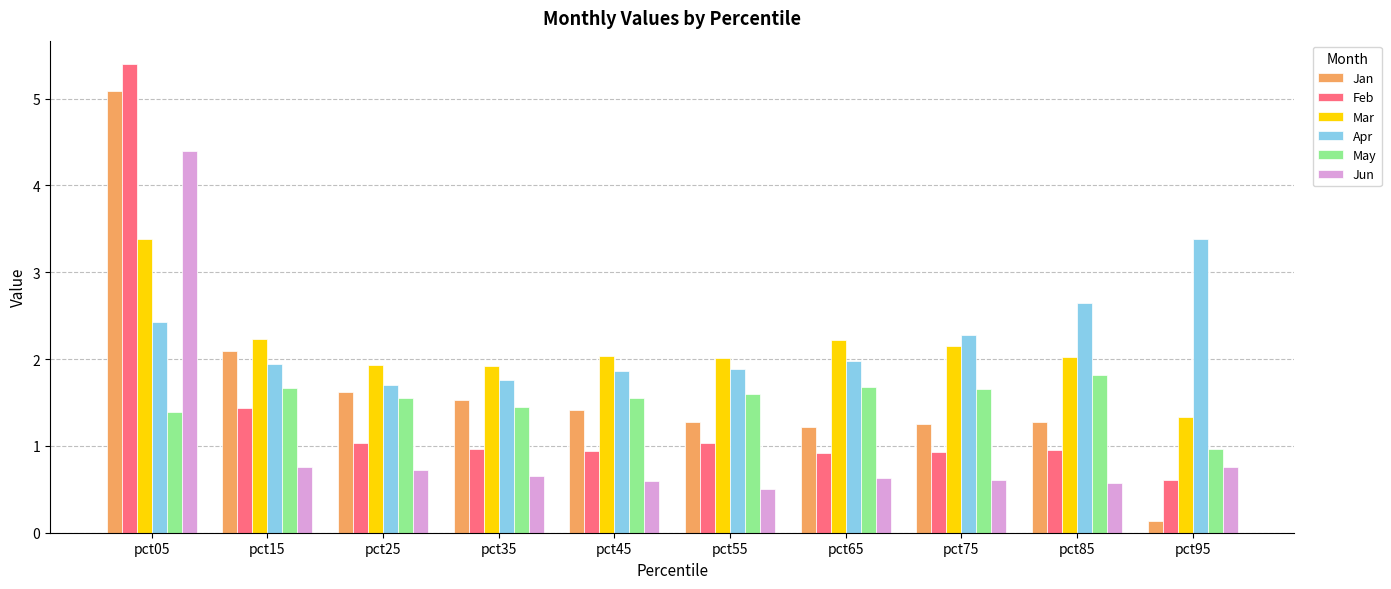

What is the highest value of the Apr series?

3.4